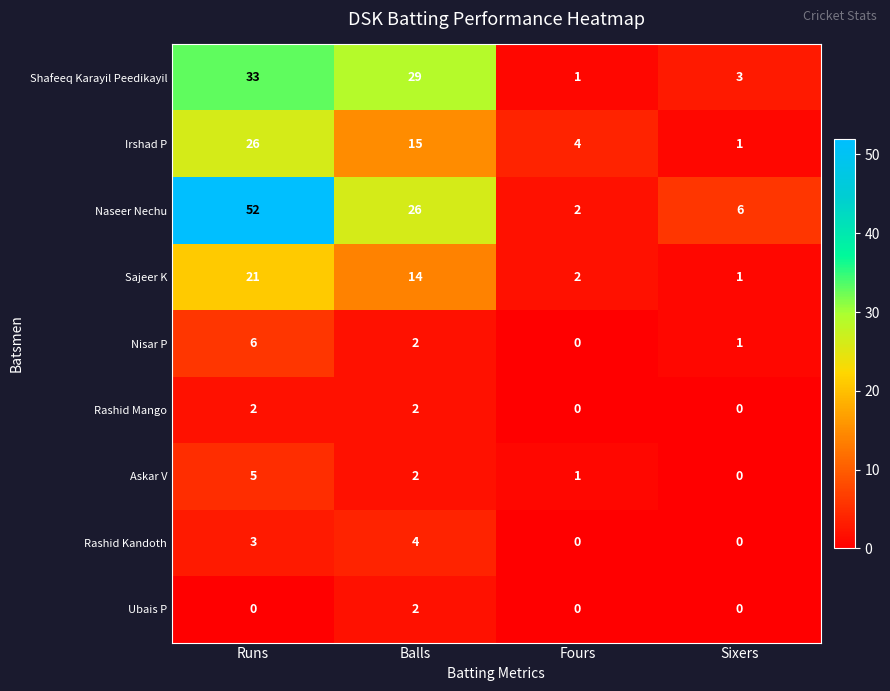

Which series has the largest range (max minus min)?

Naseer Nechu